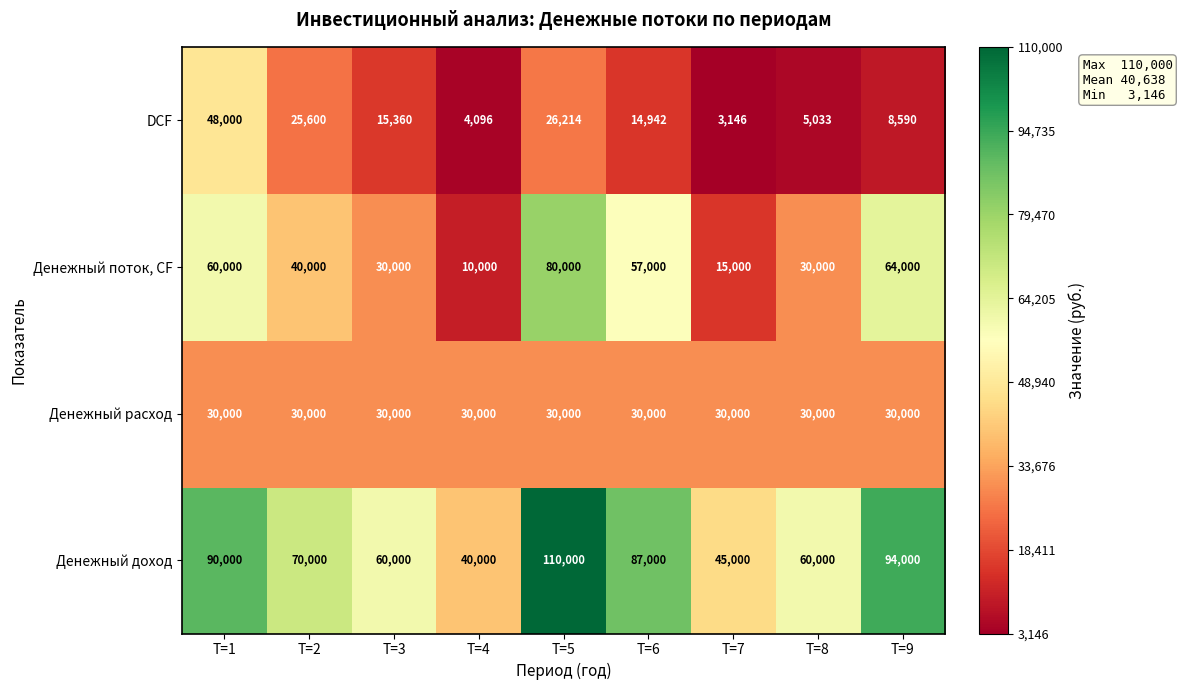

What is the difference between the second highest and minimum values in the DCF series?

23068